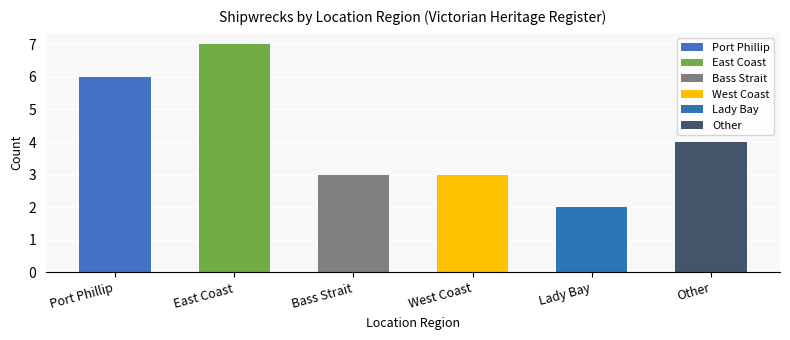

What is the ratio of the value at East Coast to the value at Lady Bay?

3.5